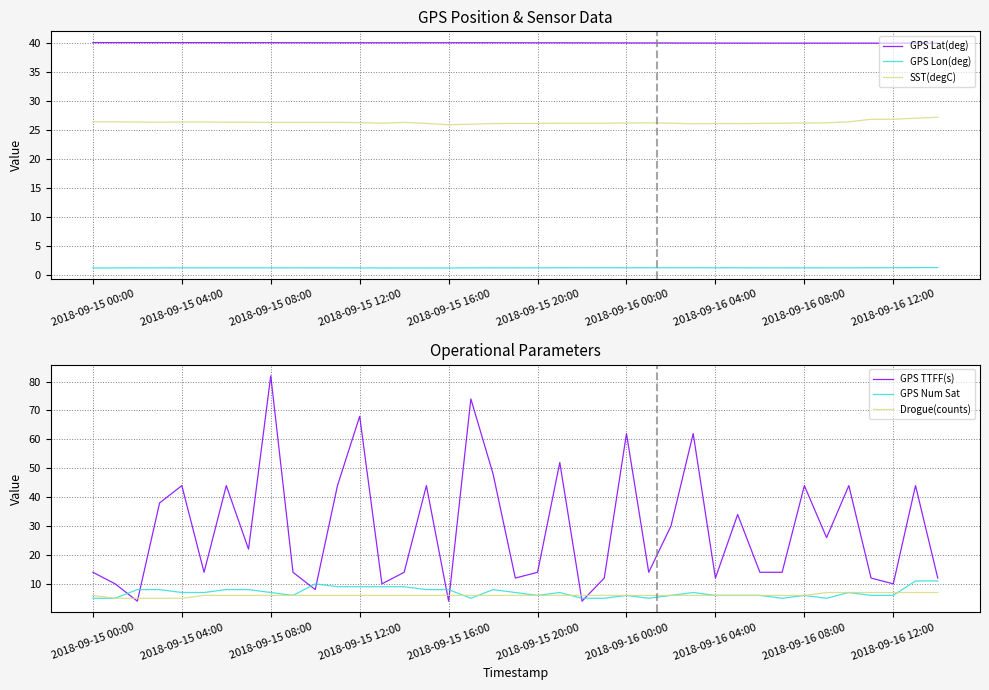

Does the chart display data point markers on the line(s)?

No